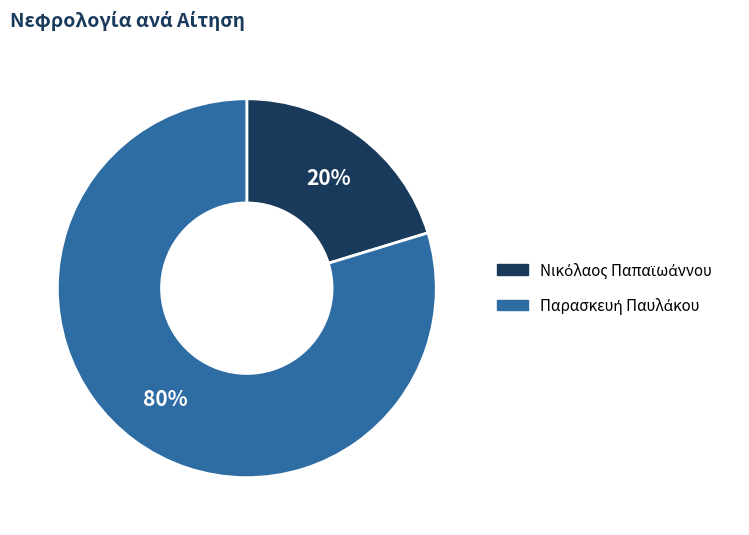

Is there a majority slice in this chart?

Yes